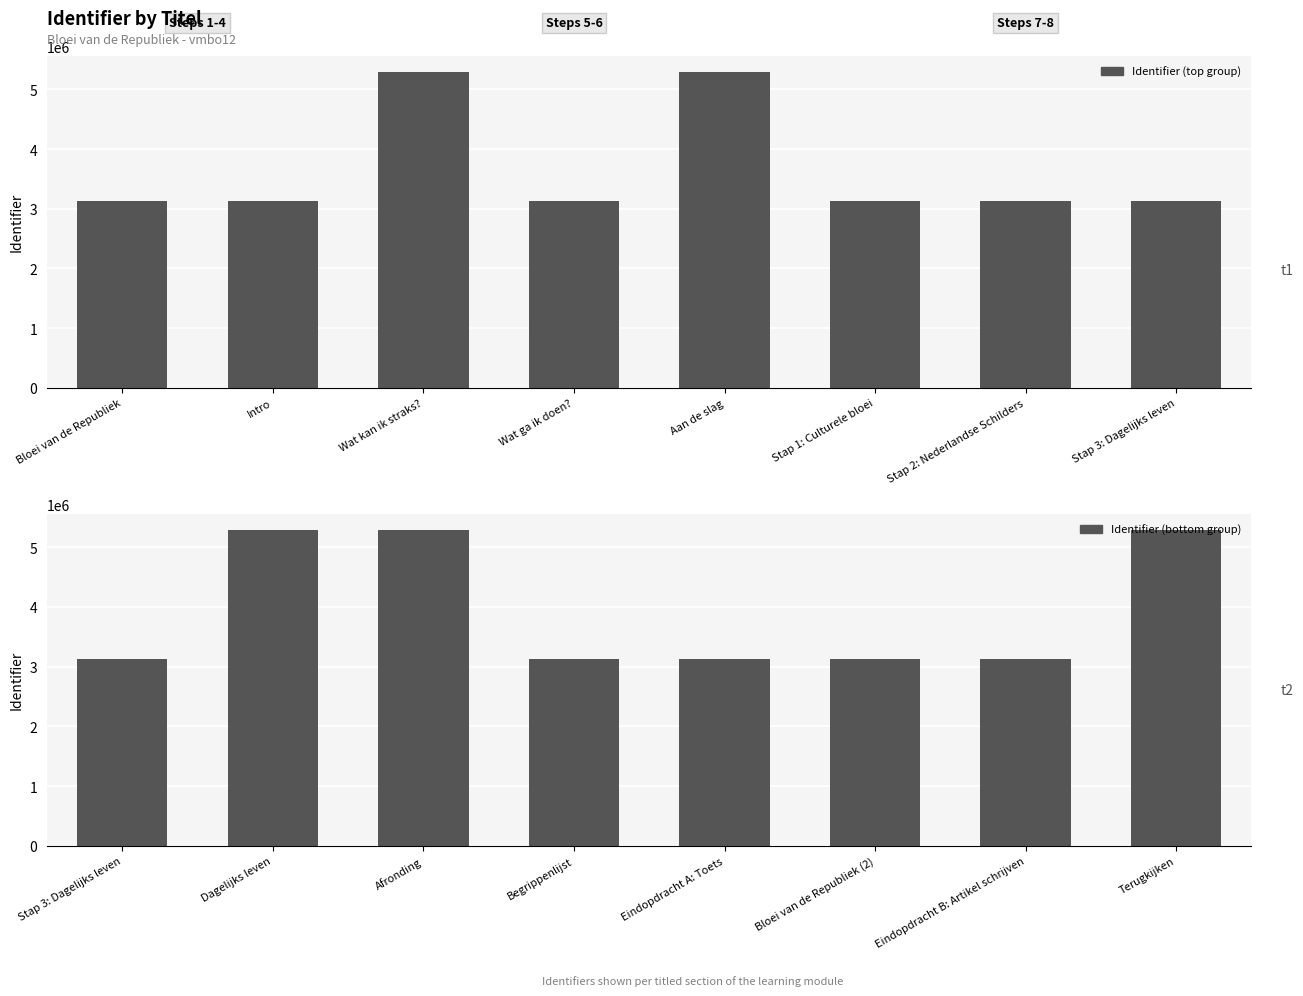

What is the sum of the Identifier (top group) values at Aan de slag and Stap 3: Dagelijks leven?

8430610